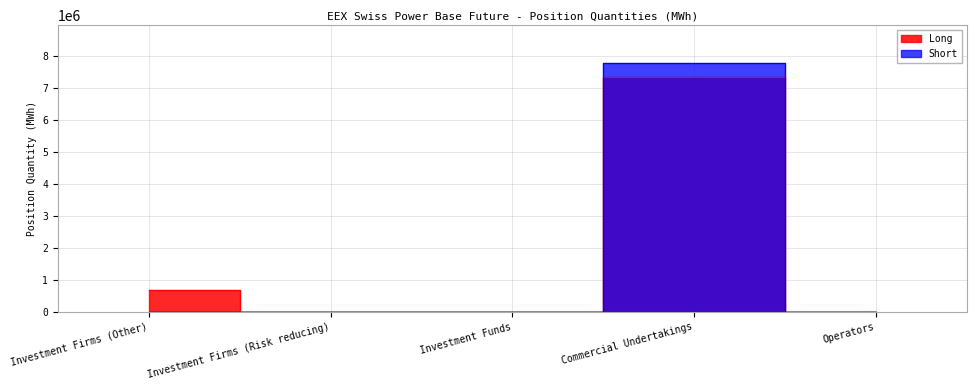

The Short series shows 599 at Investment Firms (Other). True or false?

False